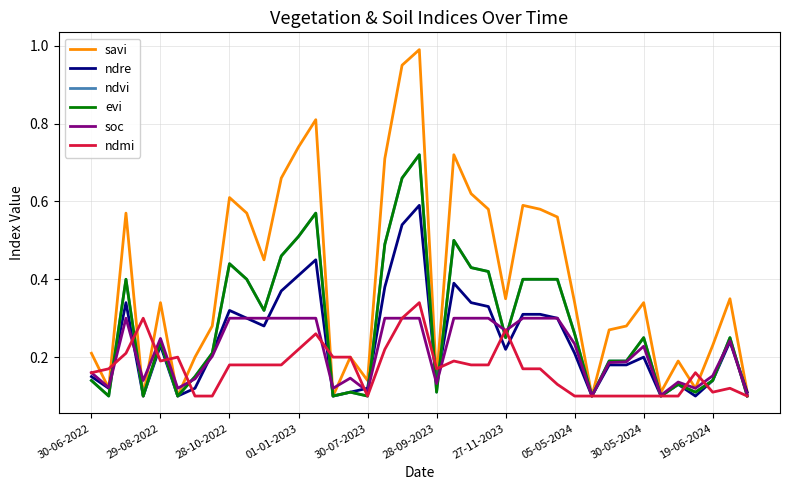

Does the chart display data point markers on the line(s)?

No